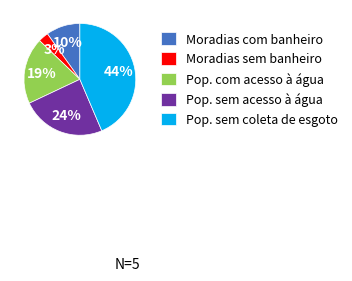

Between Pop. sem acesso à água and Moradias sem banheiro, which is larger?

Pop. sem acesso à água